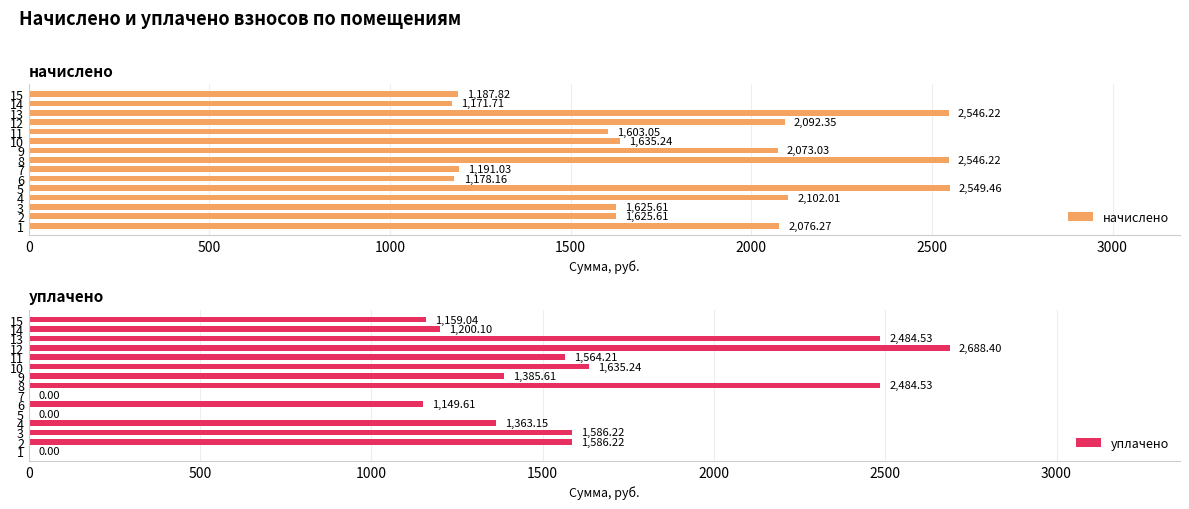

What is the difference between the начислено values at 1 and 5?

473.2